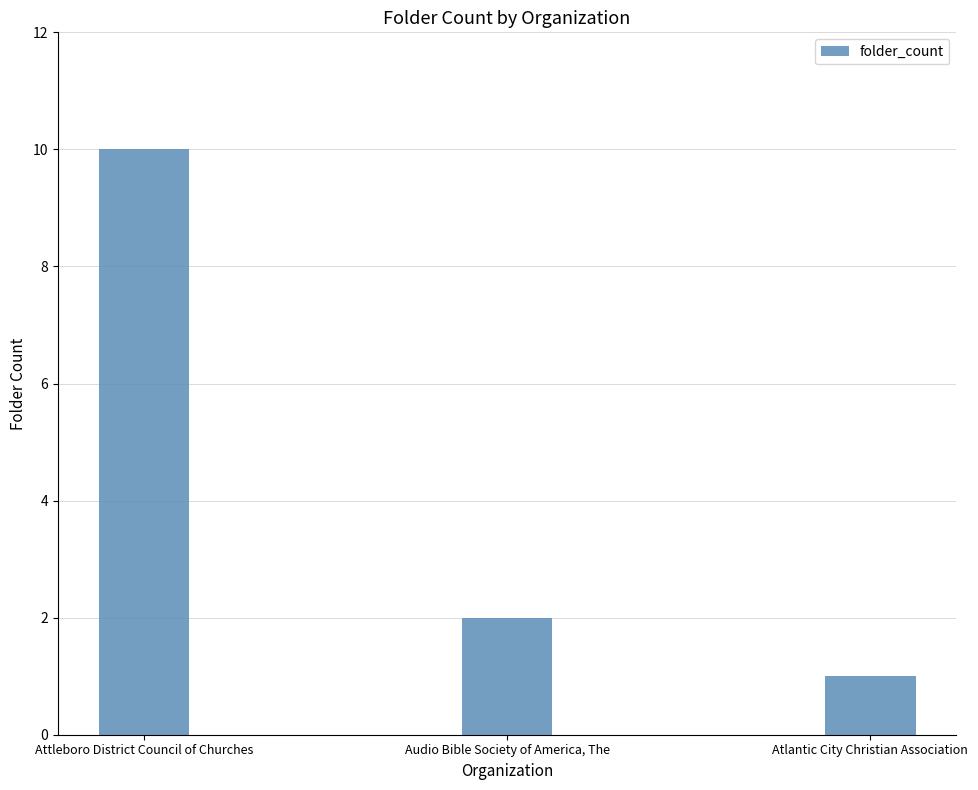

Which label corresponds to the smallest value in the chart?

Atlantic City Christian Association